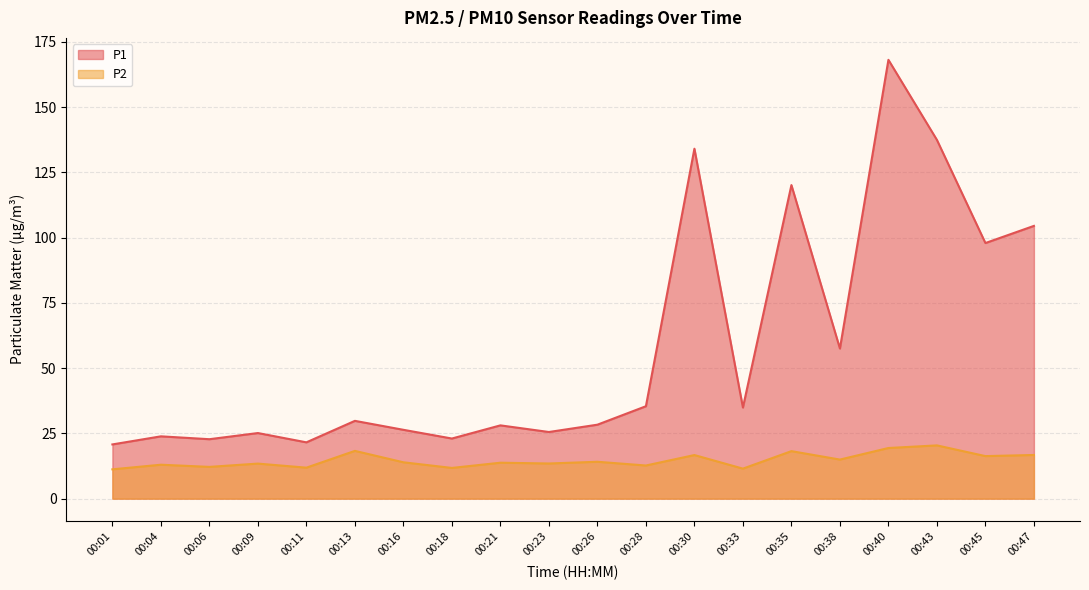

The P1 series shows 37.6 at 00:18. True or false?

False